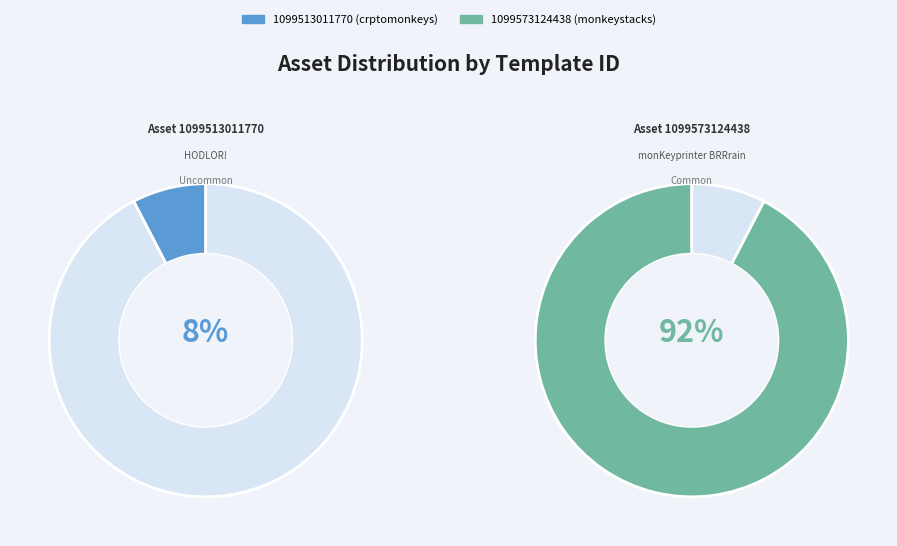

Combined, what portion of the pie is 1099513011770 and 1099573124438?

100.0%